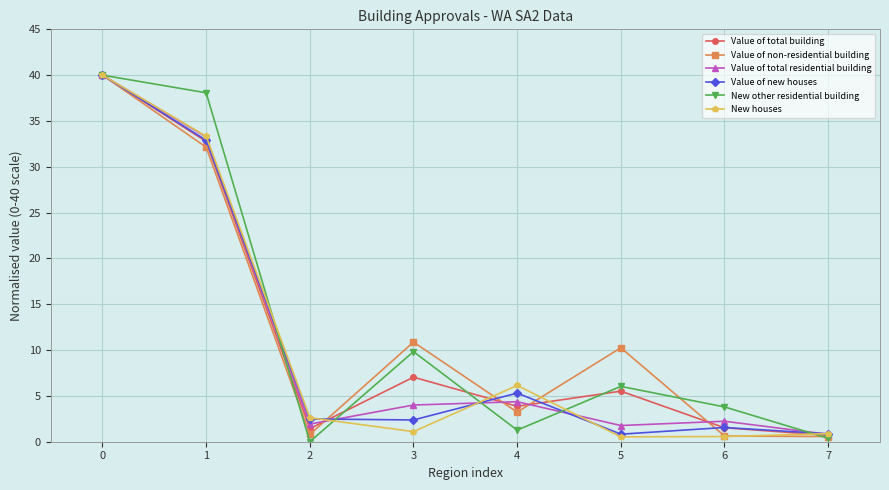

Is it true that Value of non-residential building equals 1.7 at 4?

False